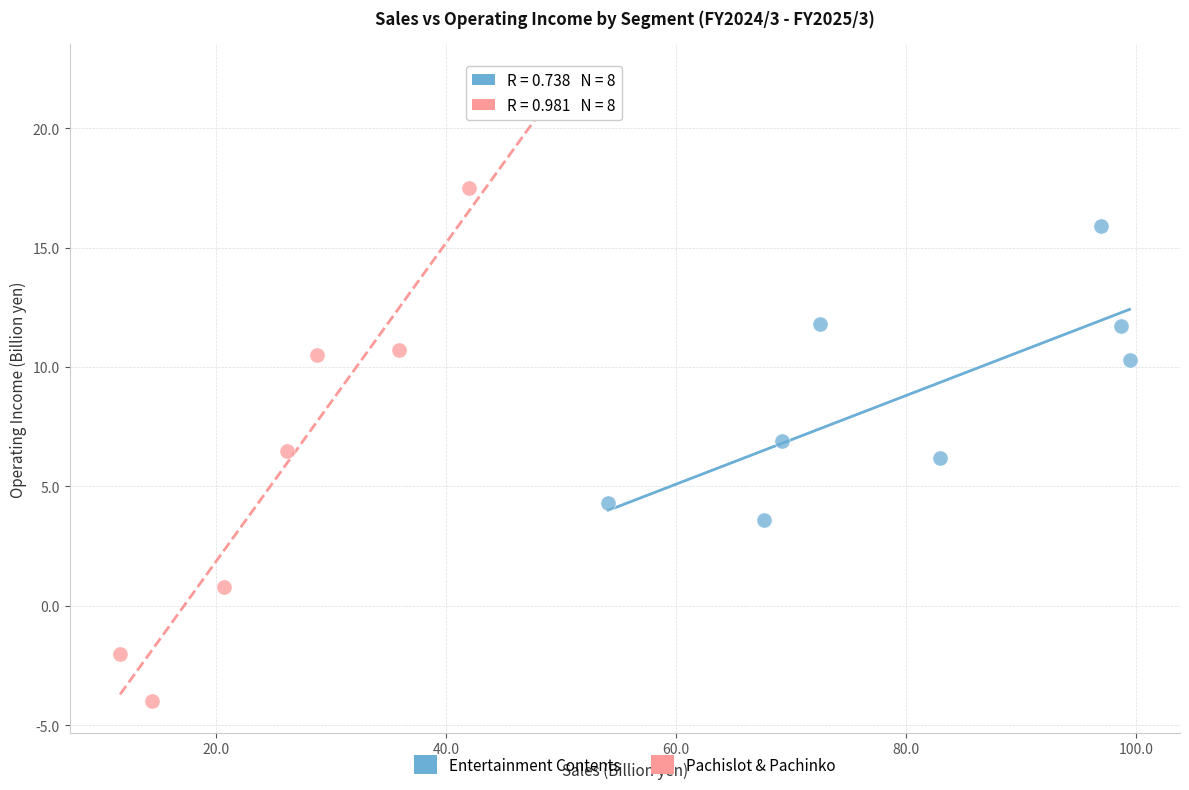

Which series reaches the minimum Y coordinate?

Pachislot & Pachinko